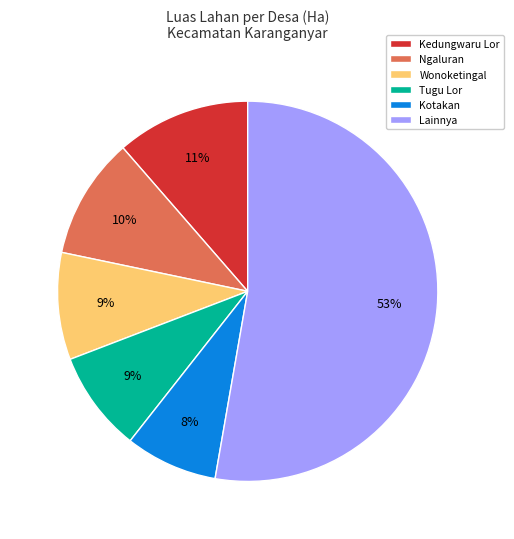

To the nearest percent, what portion does Ngaluran represent?

10%